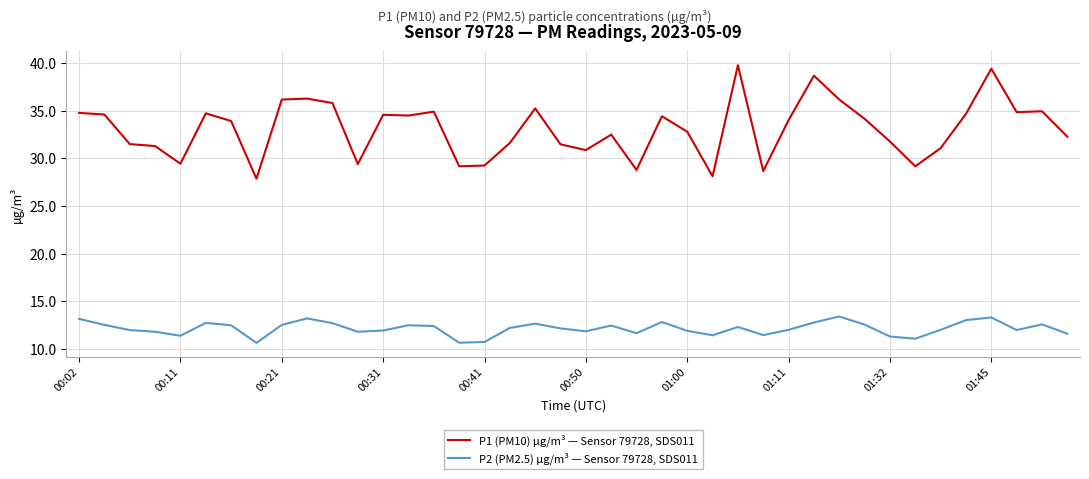

What is the average value of the P1 (PM10) µg/m³ — Sensor 79728, SDS011 series?

33.1